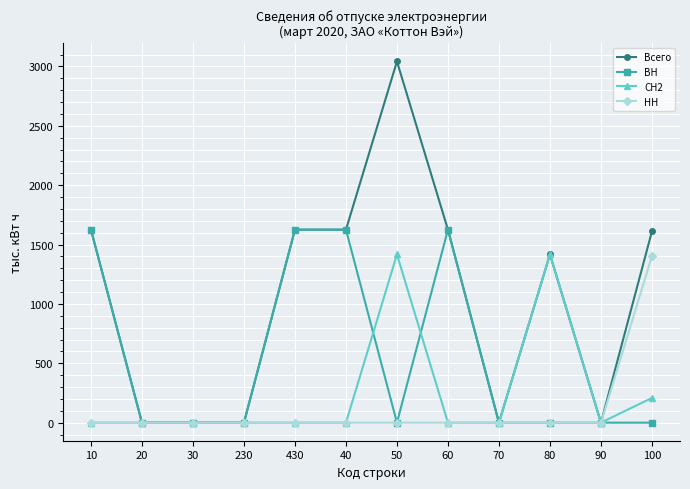

True or false: СН2 has more than 1 interior local peaks.

True